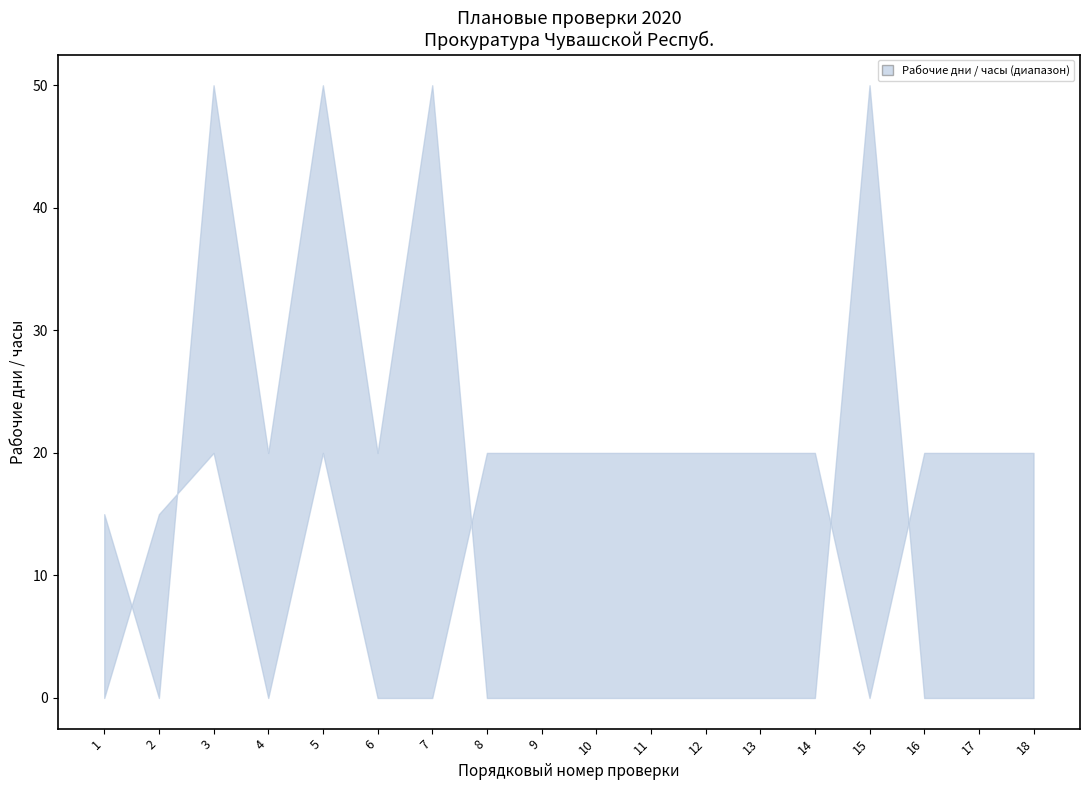

At which label does upper reach its minimum?

1